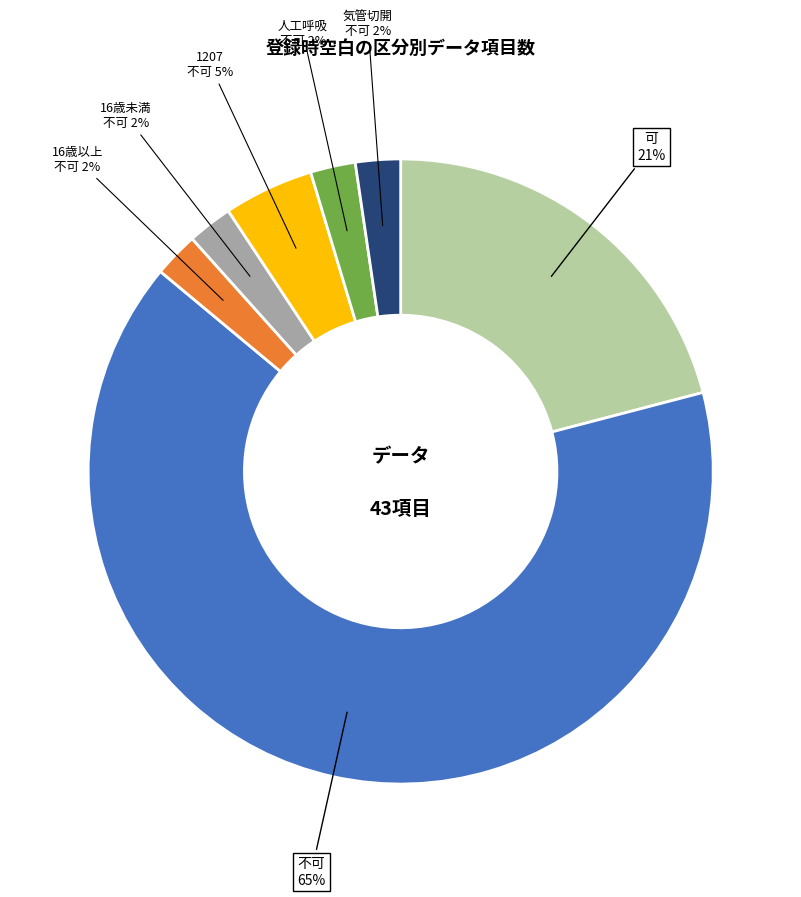

Is there a majority slice in this chart?

Yes